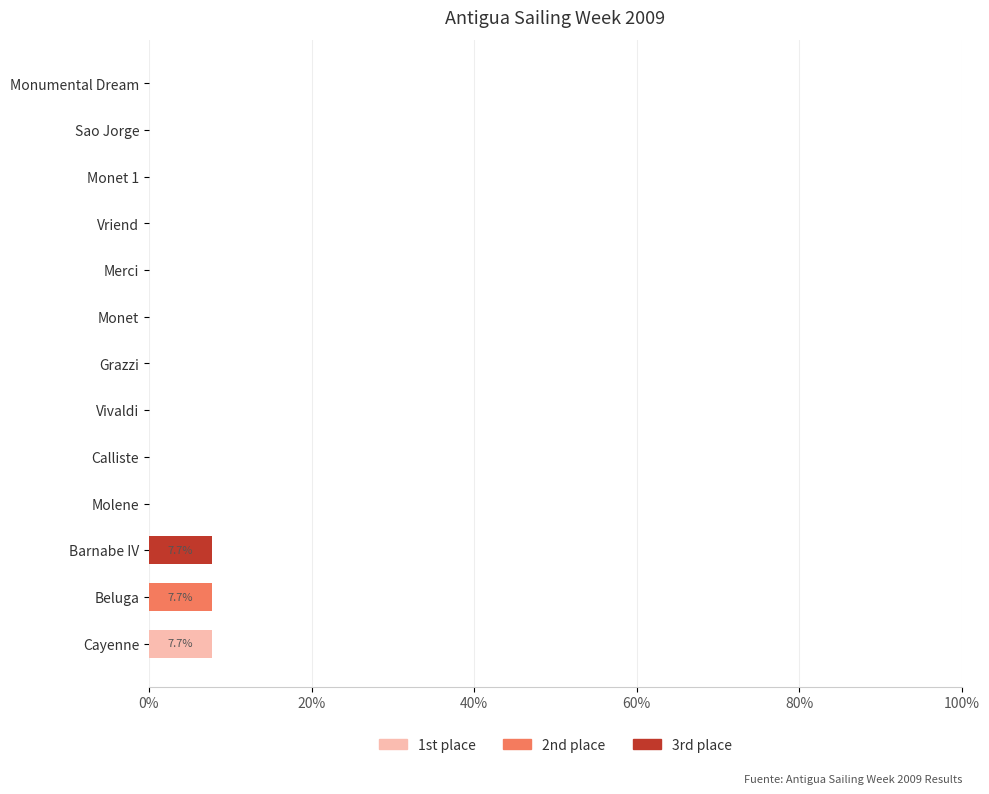

What is the maximum value for 1st place?

7.7